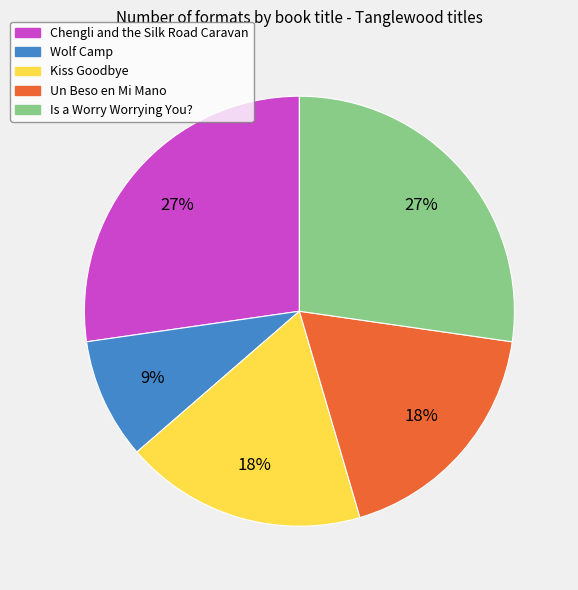

Count the number of slices in the pie.

5